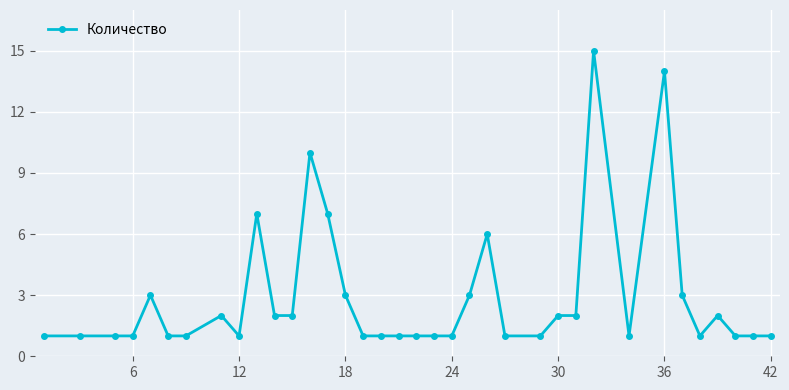

What is the value of the 13th point from the left?

10